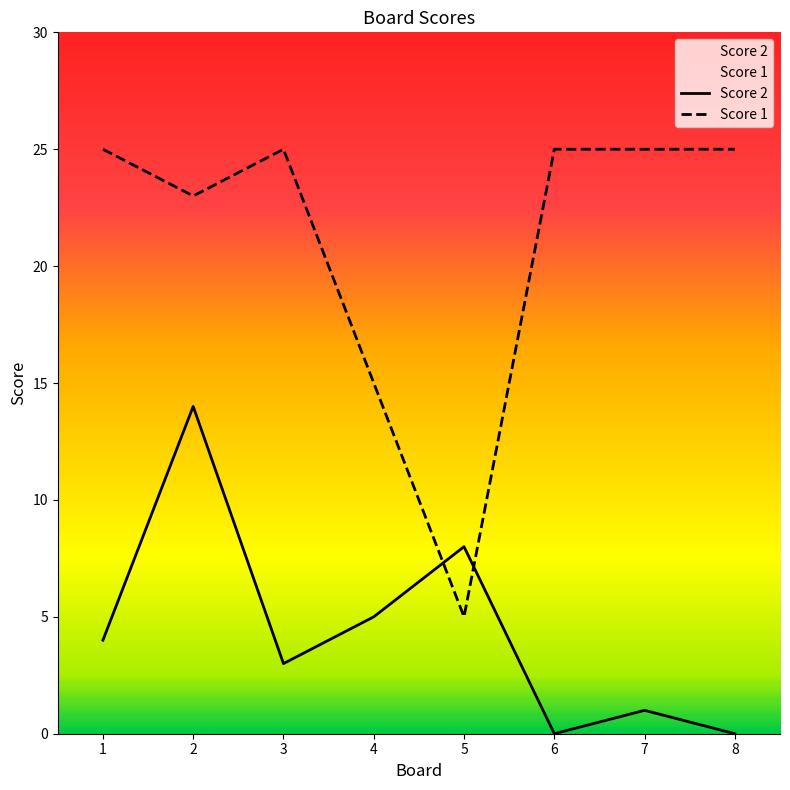

True or false: Score 2 and Score 1 cross at least once.

True